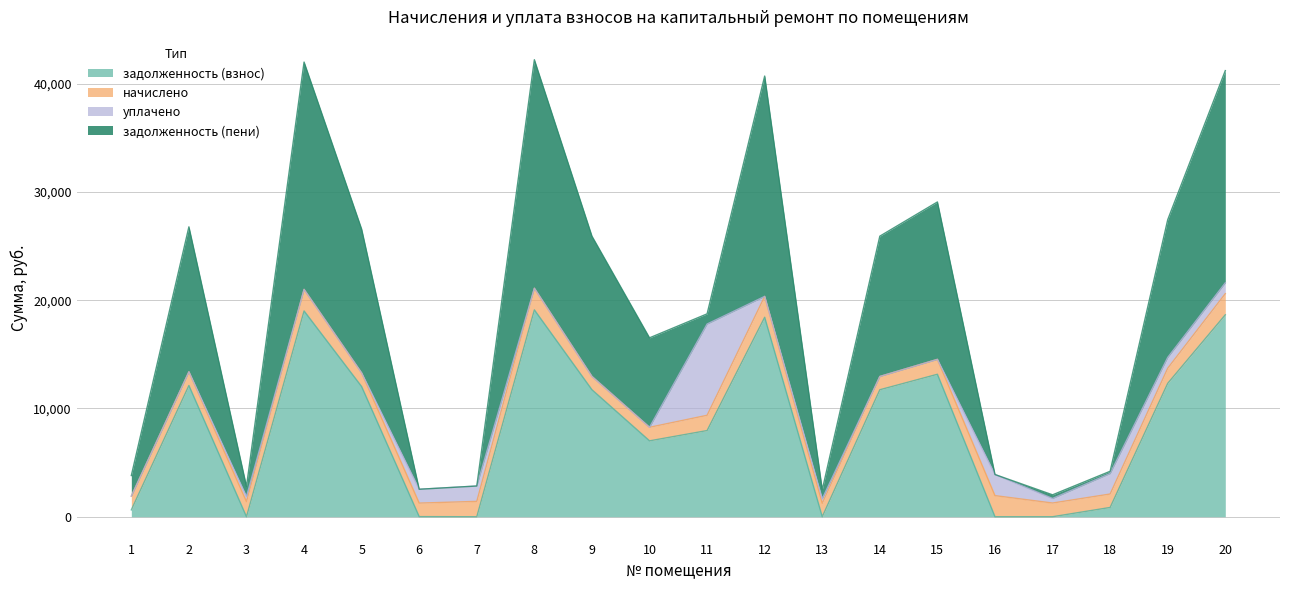

True or false: уплачено and задолженность (пени) cross at least once.

True